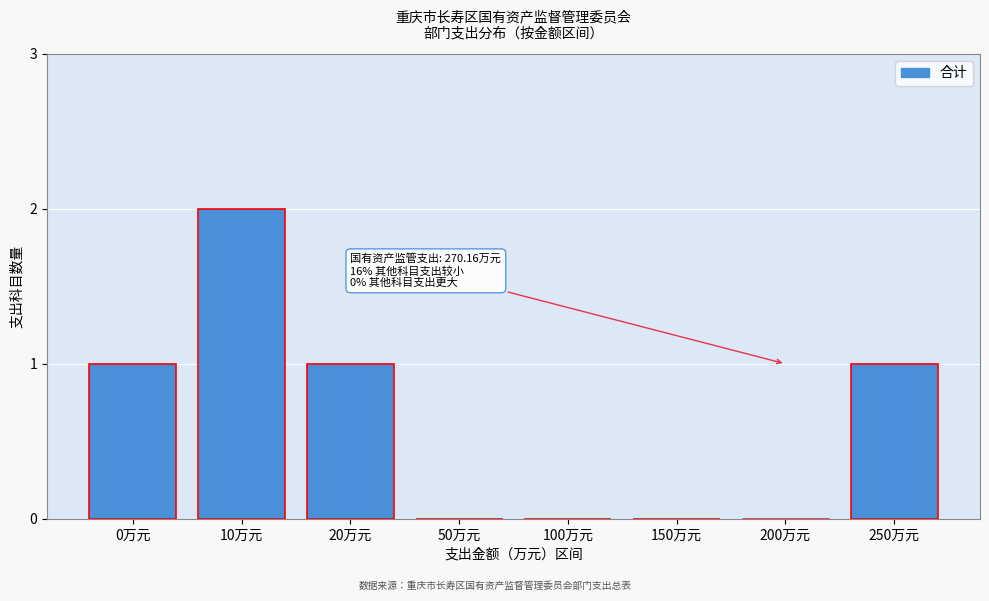

Reading right to left, what are all the values shown in this chart?

250万元=1	200万元=0	150万元=0	100万元=0	50万元=0	20万元=1	10万元=2	0万元=1